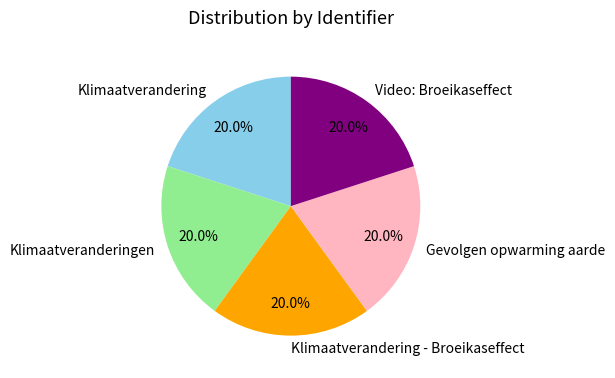

Is there any slice that represents more than half of the pie?

No